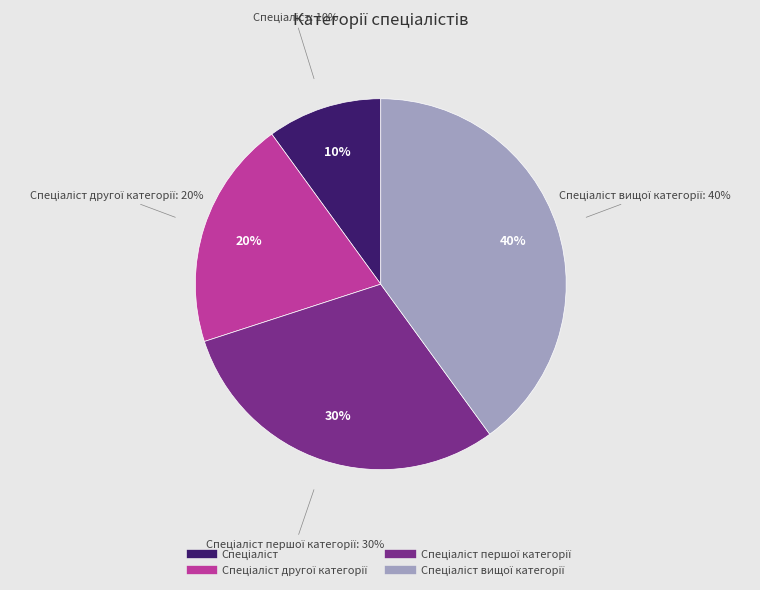

Which category has the biggest portion of the pie?

Спеціаліст вищої категорії